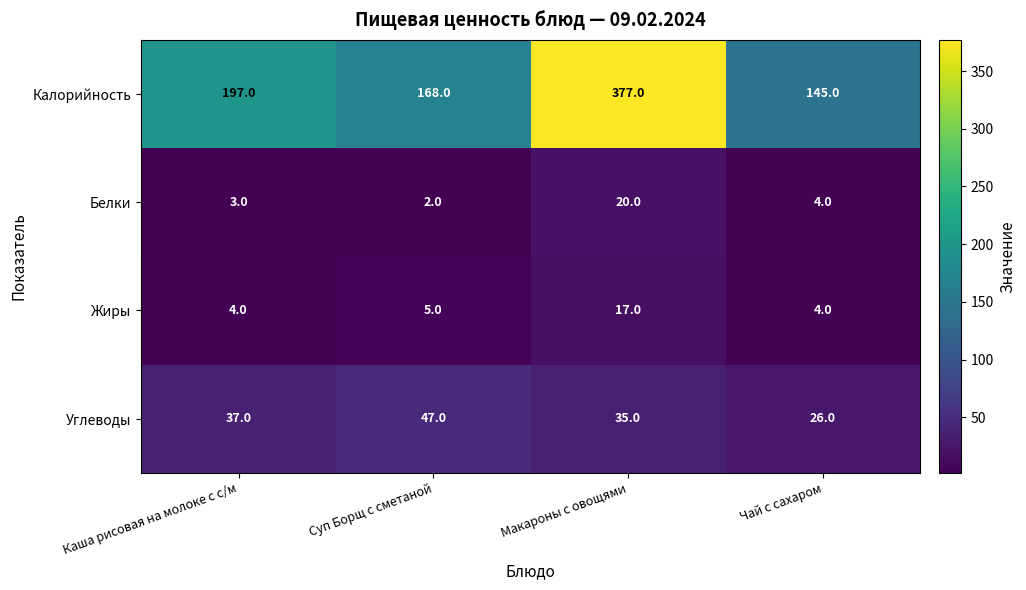

Reading left to right, list all the values displayed in this chart.

Калорийность: 197	168	377	145
Белки: 3	2	20	4
Жиры: 4	5	17	4
Углеводы: 37	47	35	26